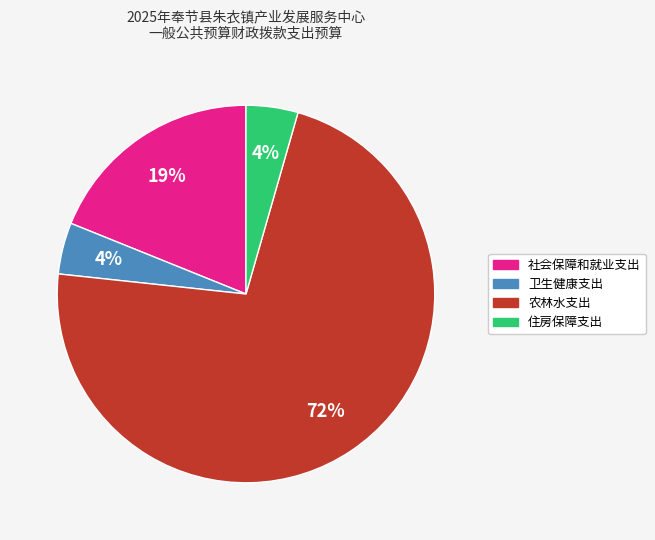

What percentage is the 社会保障和就业支出 slice, to the nearest percent?

19%